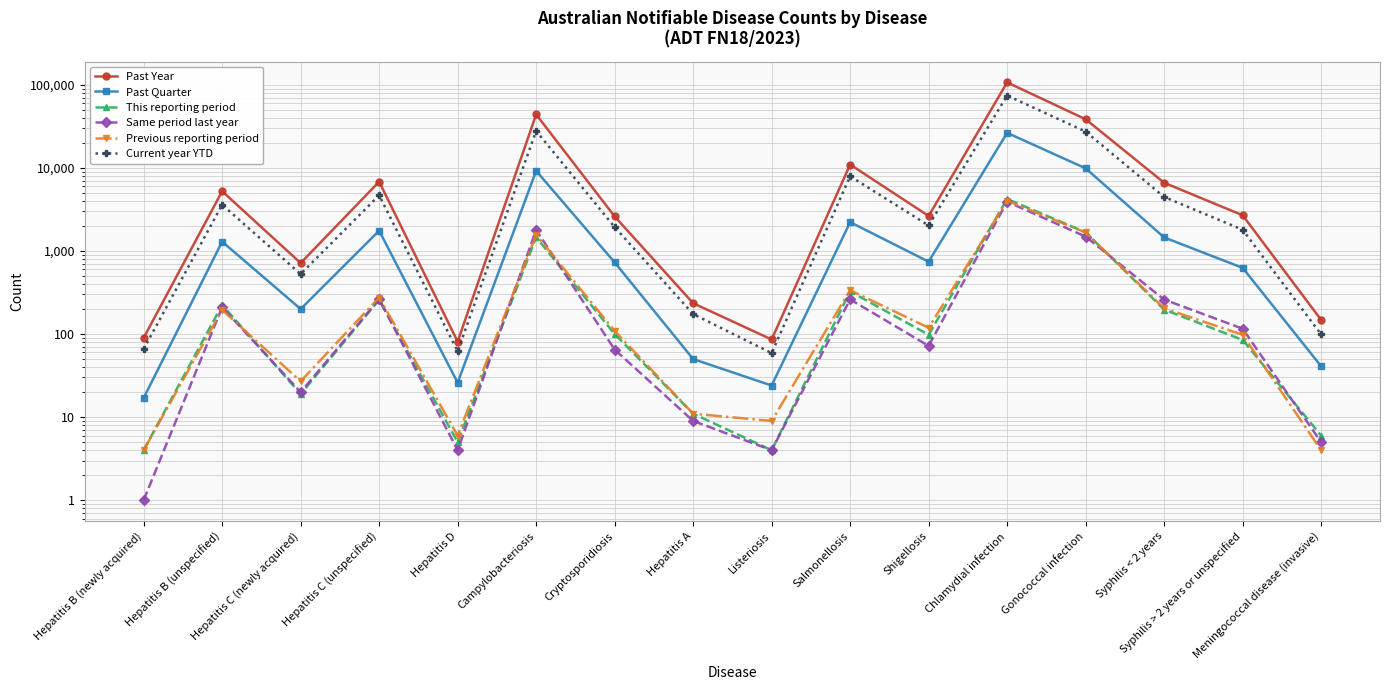

How many values in the Past Quarter series are below 743?

8